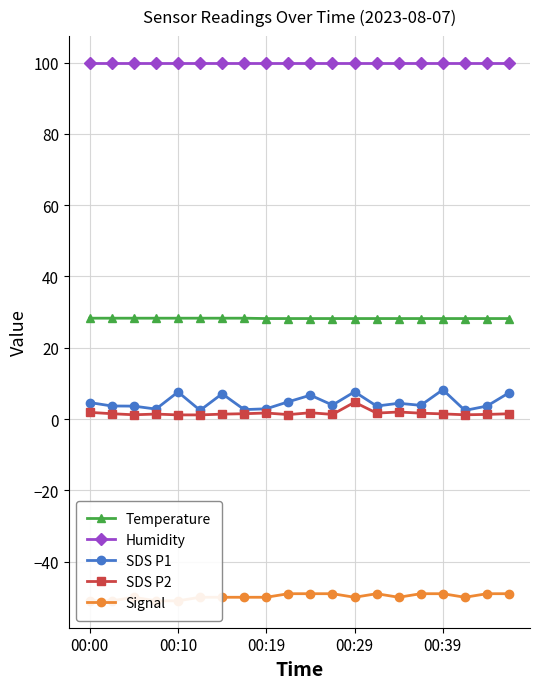

True or false: Signal and SDS P1 intersect in this chart.

False